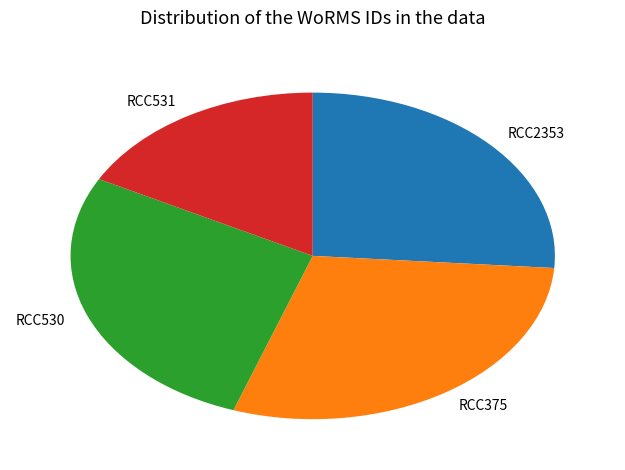

Do RCC531 and RCC375 together represent more than half of the pie?

No